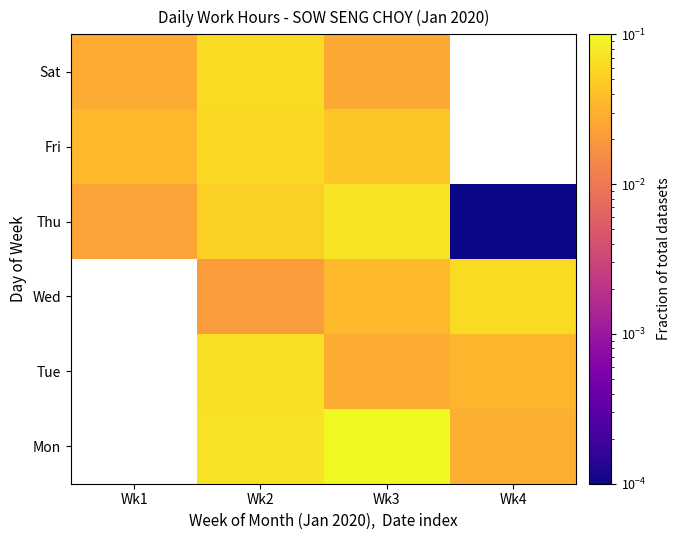

At which label does Thu reach its minimum?

Wk4